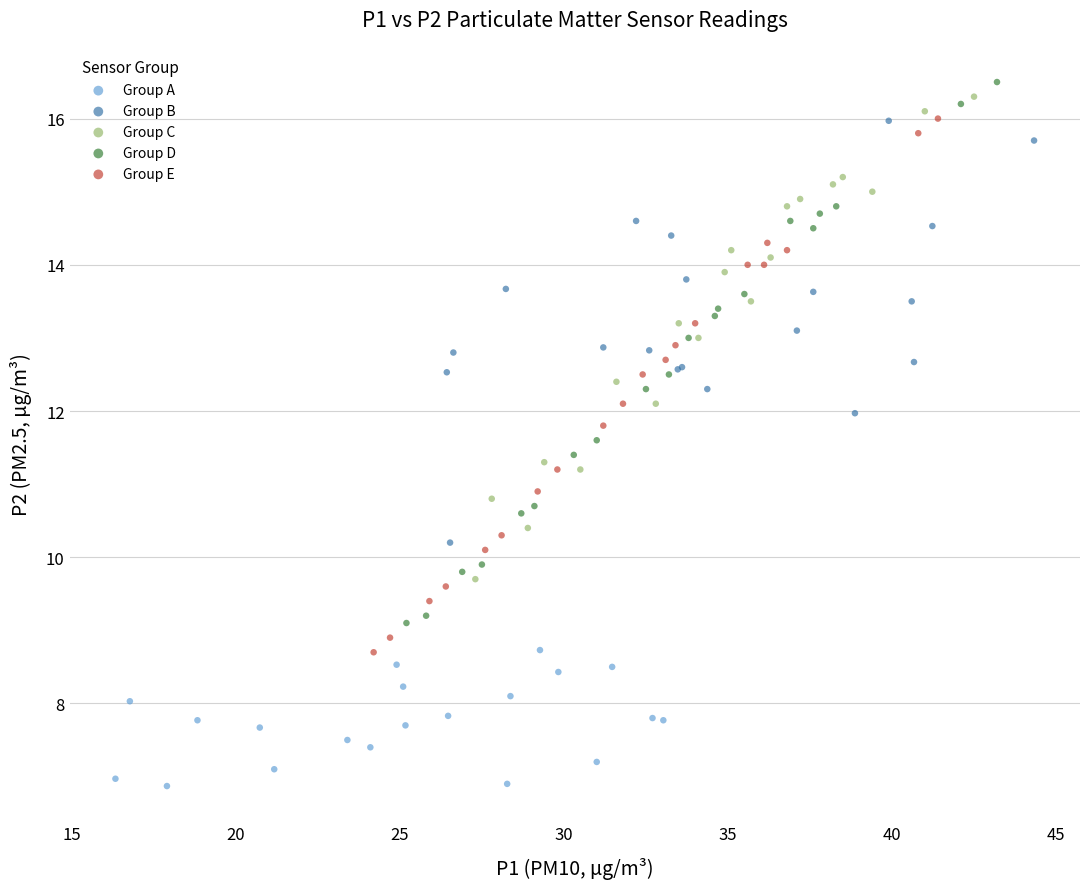

Which series reaches the minimum Y coordinate?

Group A